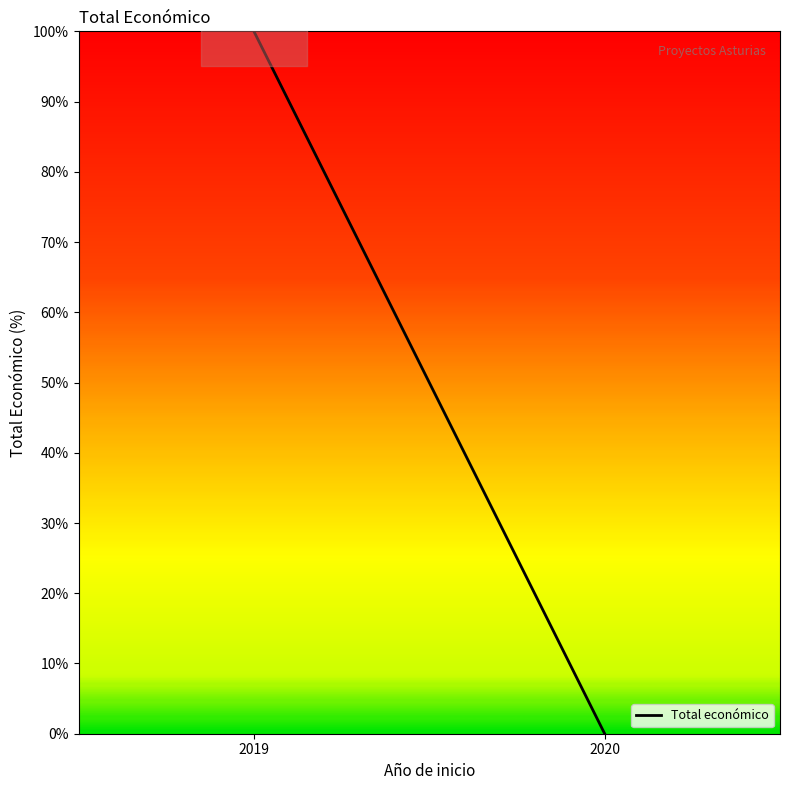

What is the sum of all values?

100.0